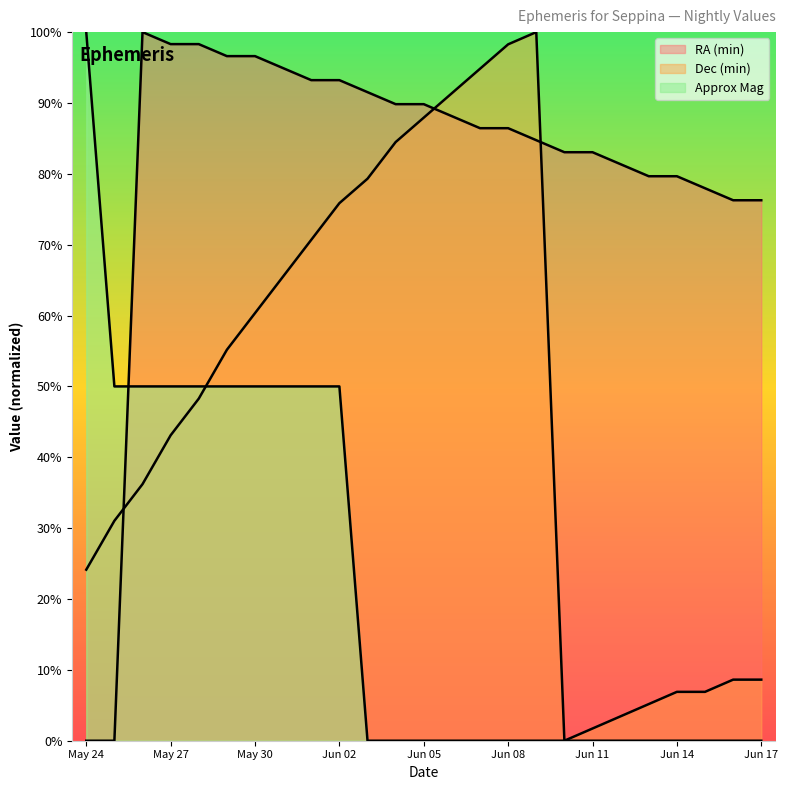

How many values in the Approx Mag series exceed 0?

10